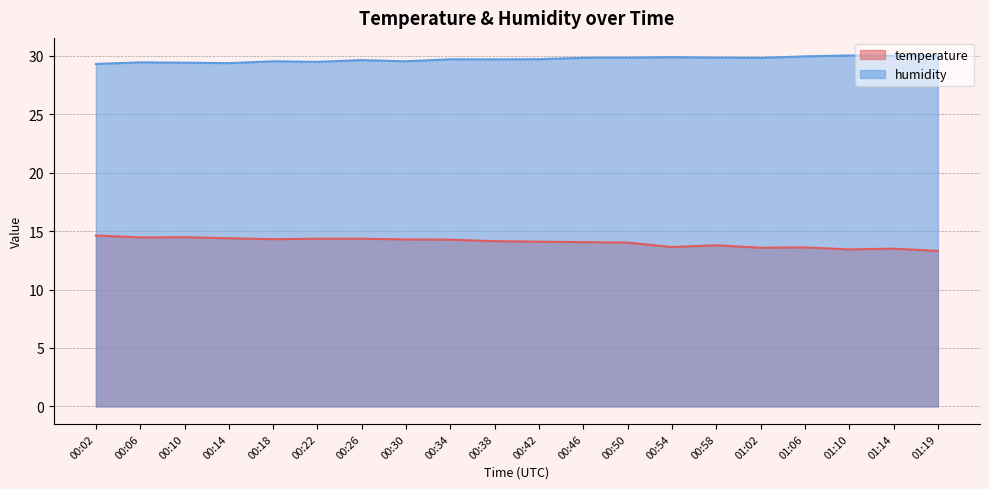

What is the label of the 15th point from the right?

00:22